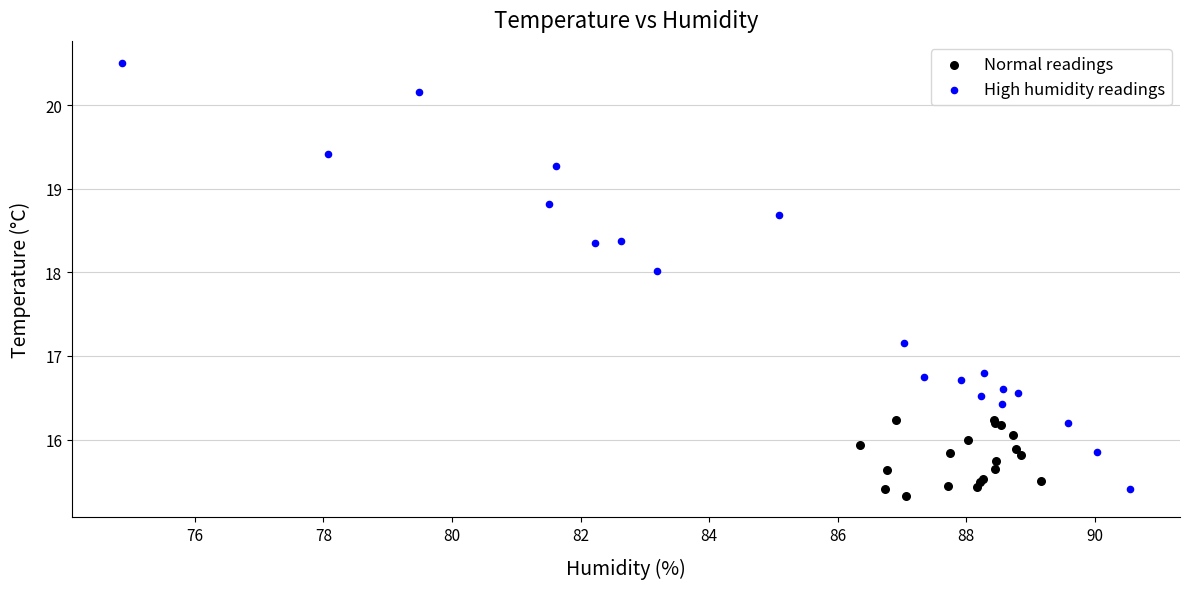

Which series contains the lowest Y value?

Normal readings